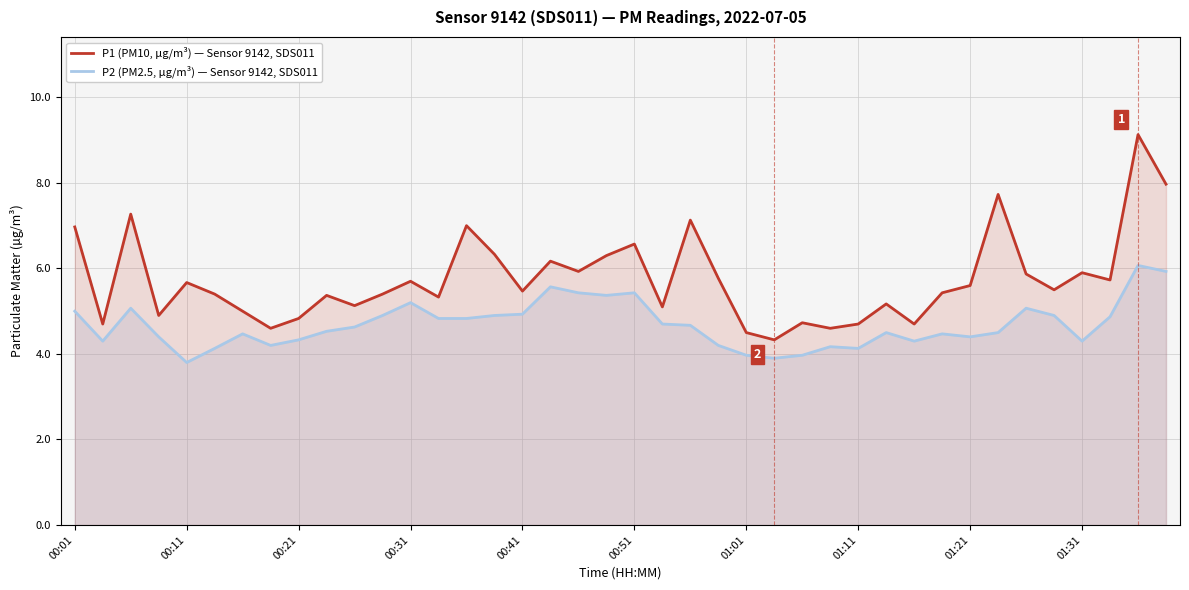

What is the spread (max minus min) of values at 00:41?

0.5